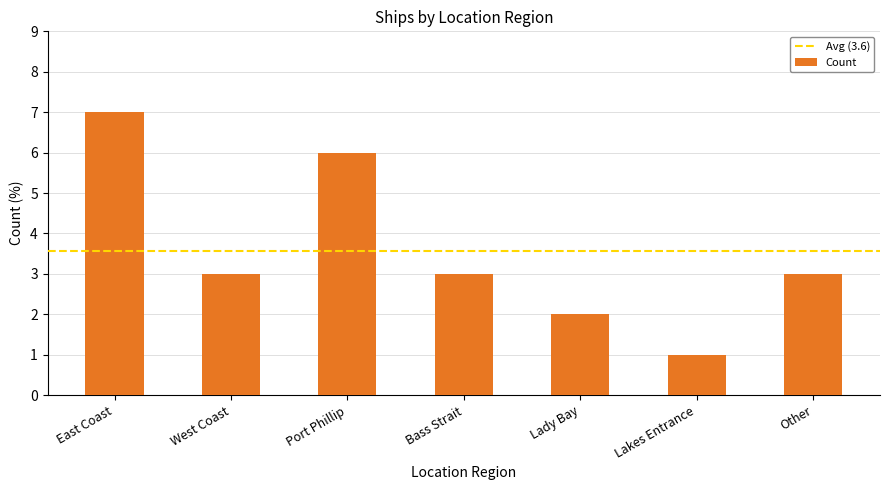

What value does the data have at Bass Strait?

3